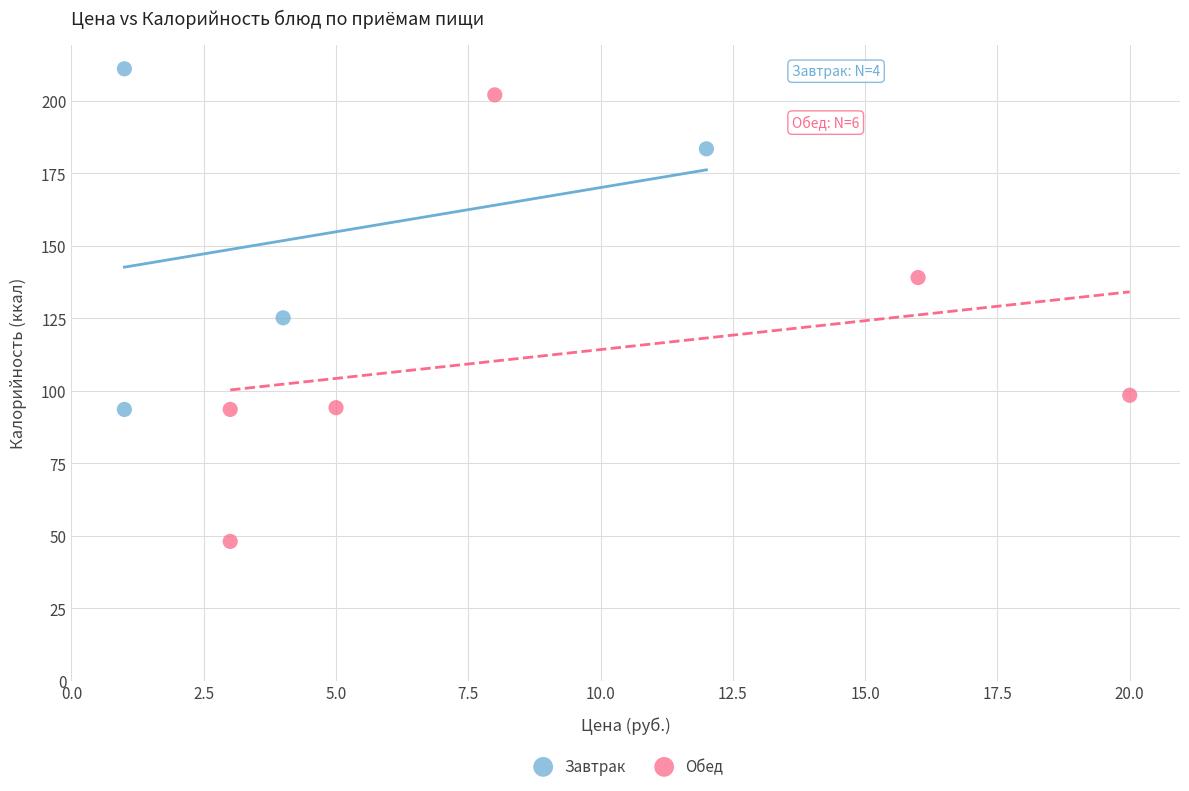

Which series reaches the minimum Y coordinate?

Обед